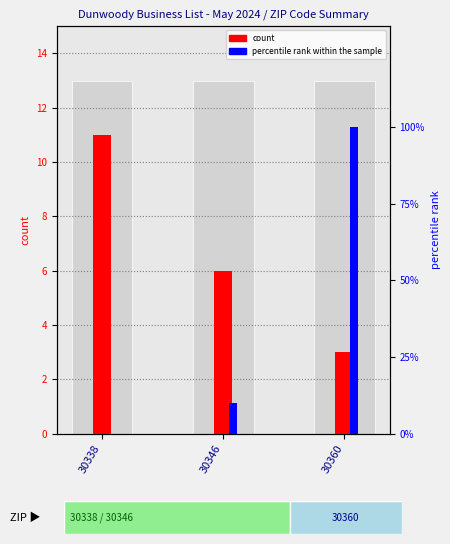

What is the value of the percentile rank within the sample bar at the 2nd from the left?

10.1